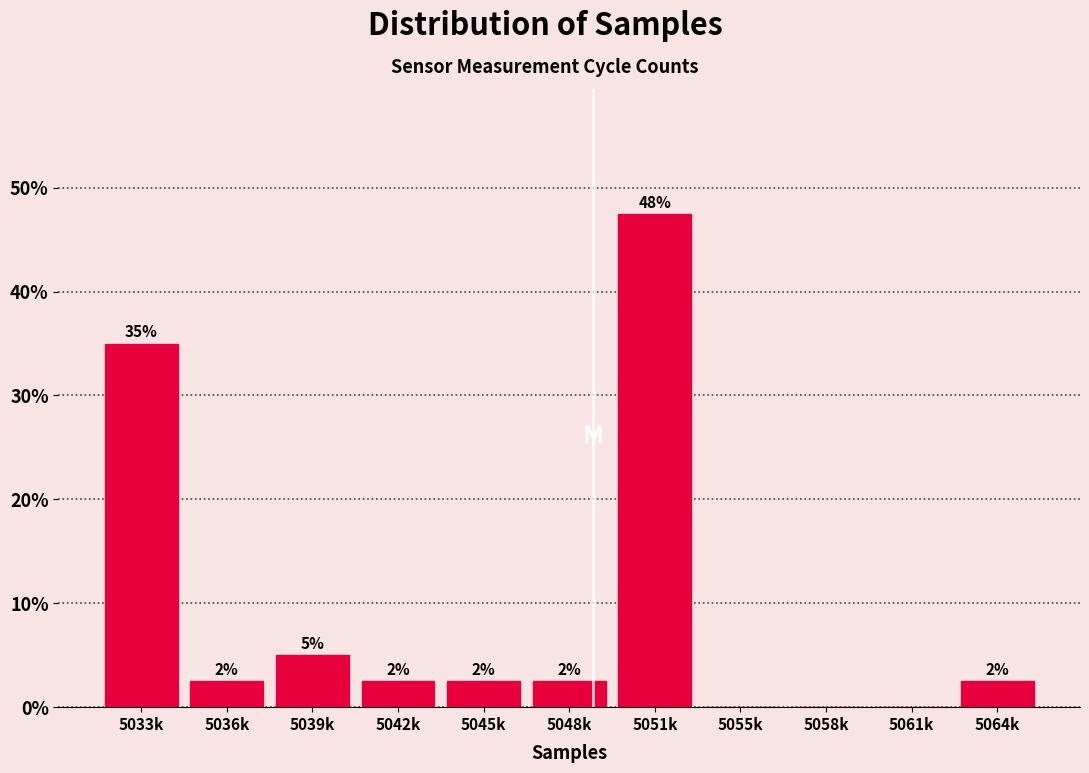

Are the bars horizontal?

No